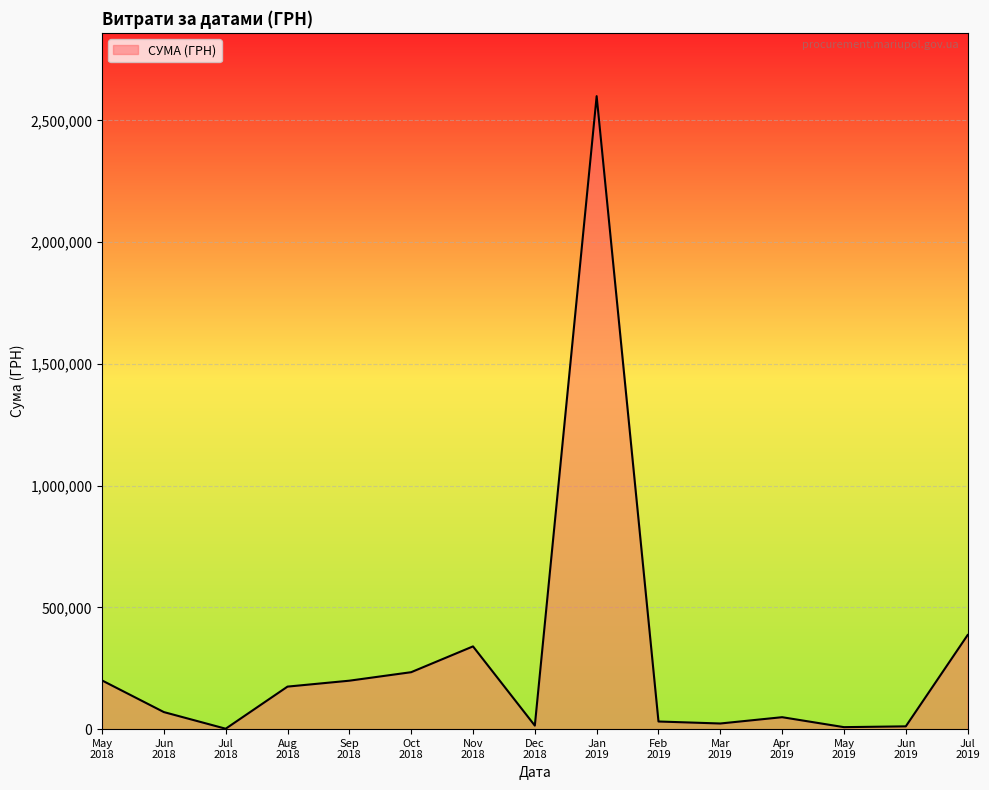

What is the greatest value displayed?

2599574.3